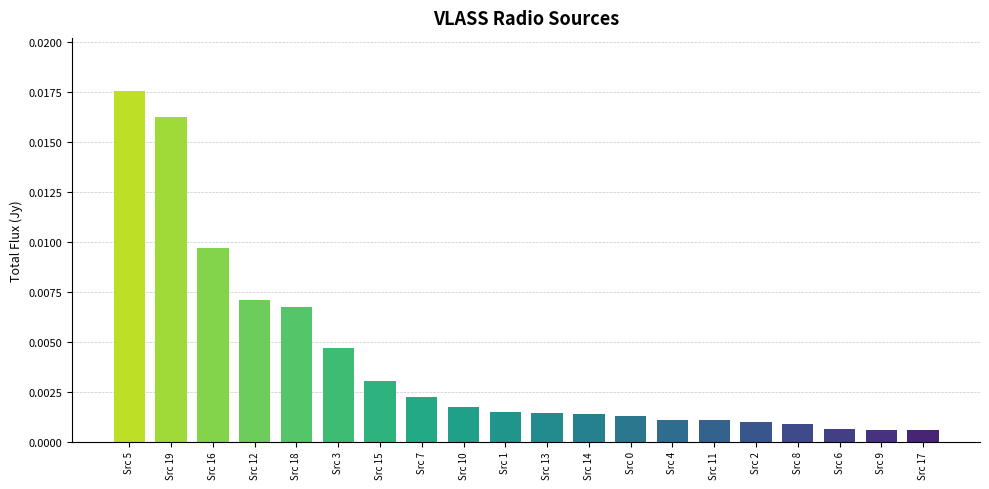

Are the bars horizontal?

No